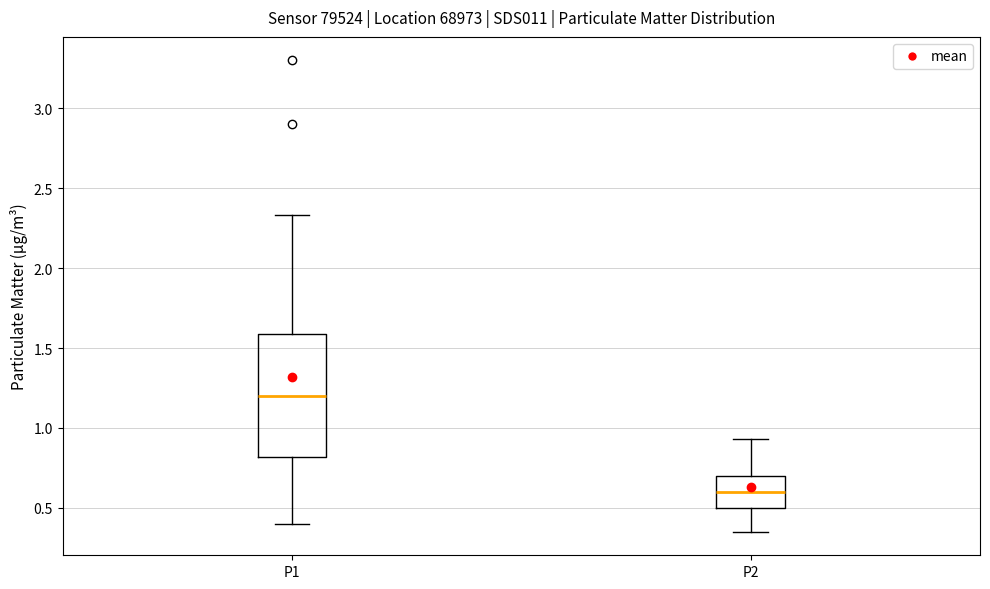

Reading left to right, read every box against the y-axis: the position of its median line, the range the box covers, and the ends of its whiskers. The values are not printed on the chart, so give them approximately, as read against the axis.

P1: median 1.20, box 0.80 to 1.60, whiskers 0.40 to 2.35
P2: median 0.60, box 0.50 to 0.70, whiskers 0.35 to 0.95